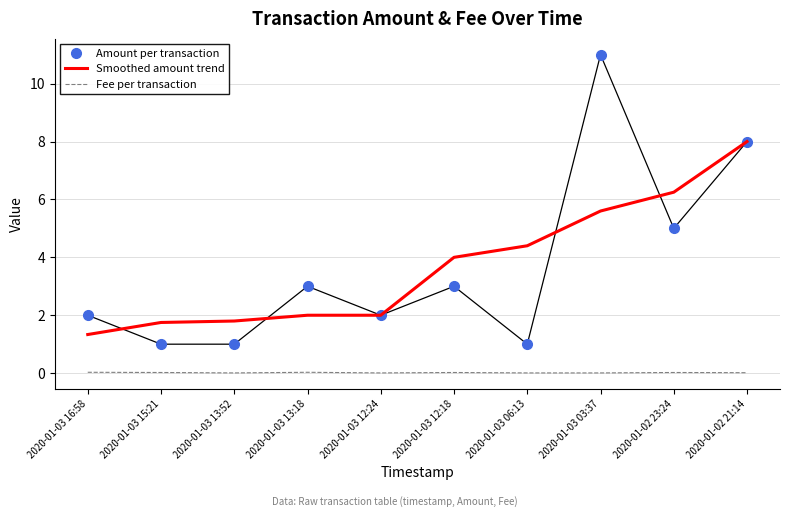

True or false: Smoothed amount trend and Fee per transaction cross at least once.

False